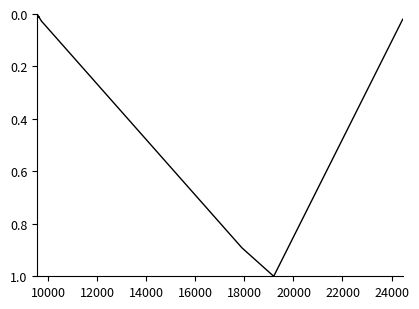

What is the greatest value displayed?

1.0